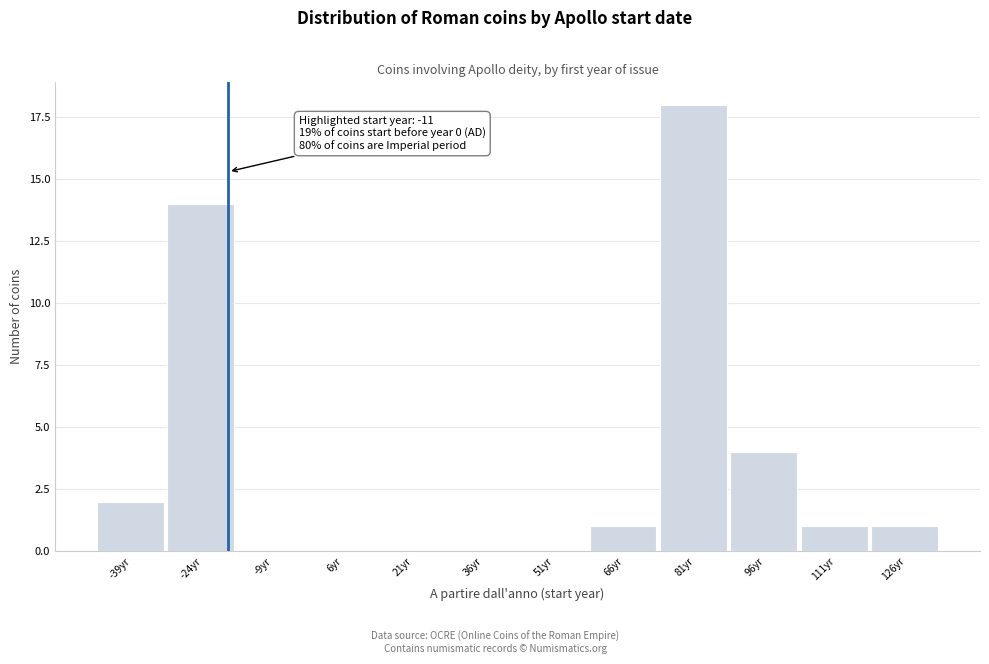

Reading left to right, transcribe all the data shown in this chart.

-39yr=2	-24yr=14	-9yr=0	6yr=0	21yr=0	36yr=0	51yr=0	66yr=1	81yr=18	96yr=4	111yr=1	126yr=1